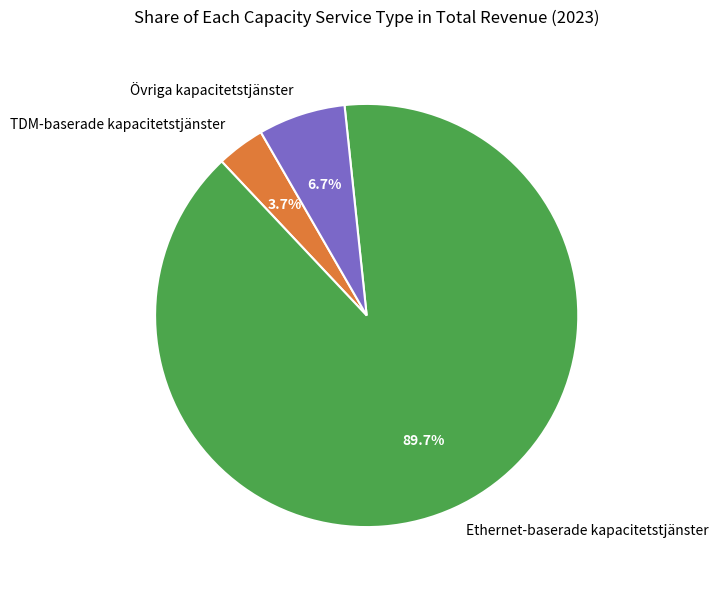

Is it true that Ethernet-baserade kapacitetstjänster is 90% of the pie?

True